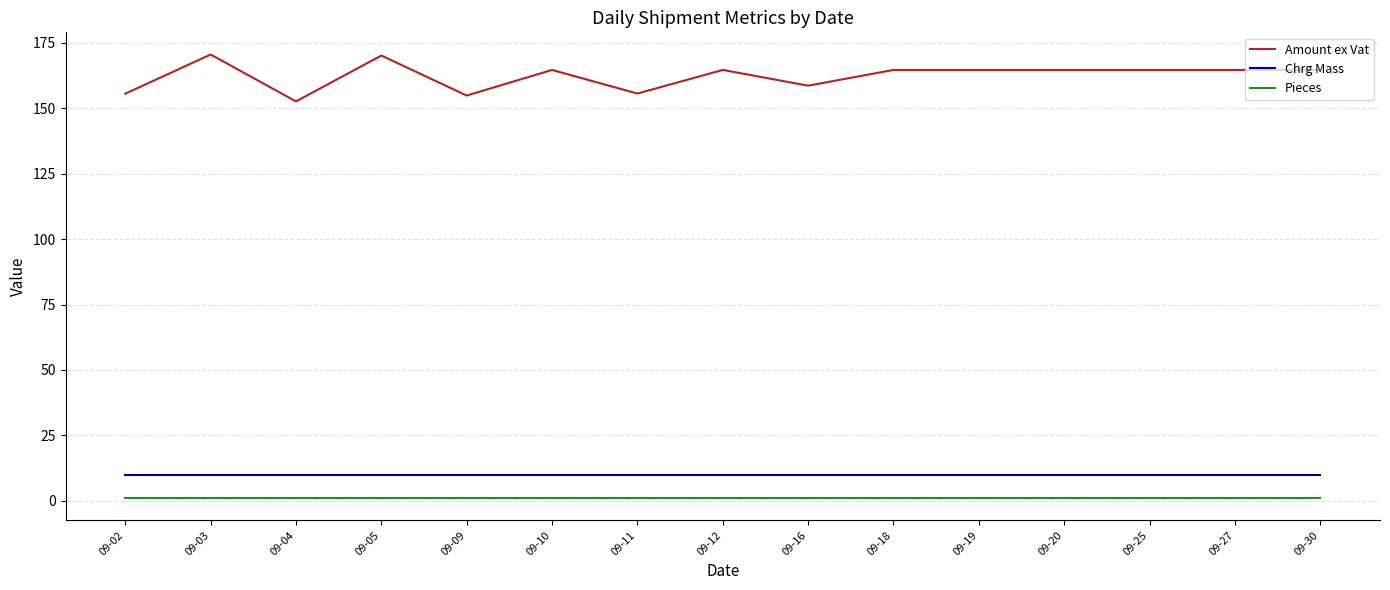

The value of Chrg Mass at 09-05 is 10.0. True or false?

True